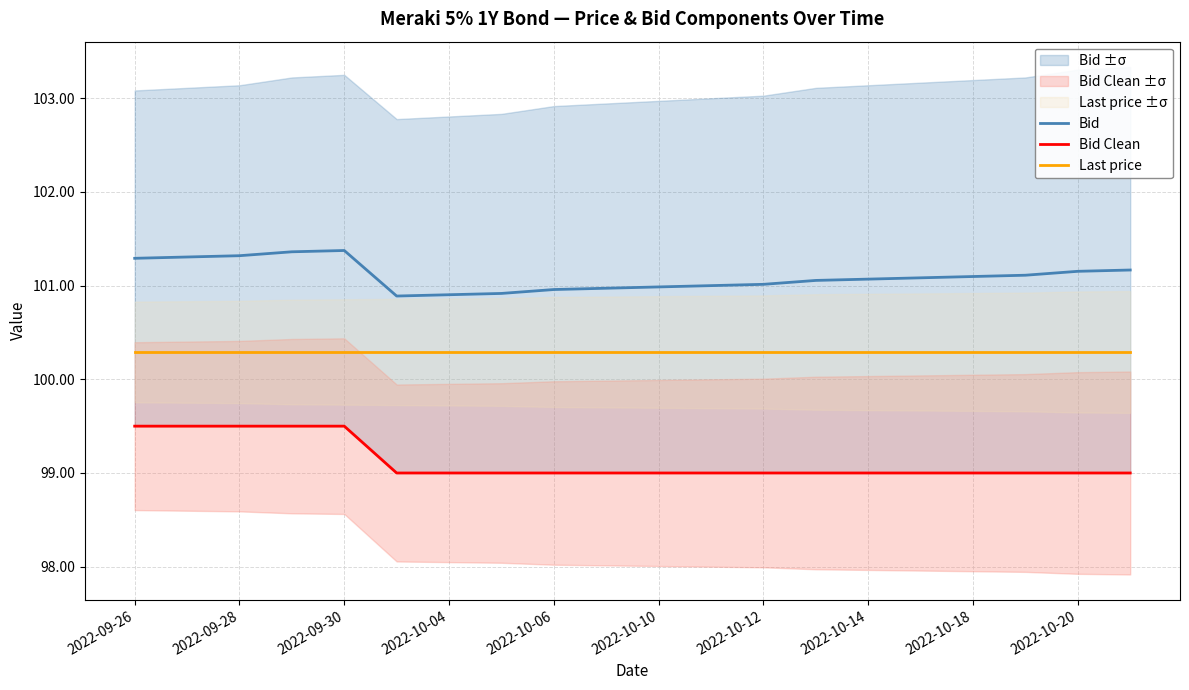

Reading right to left, list all the values displayed in this chart.

Bid: 101.2	101.2	101.1	101.1	101.1	101.1	101.1	101.0	101.0	101.0	101.0	101.0	100.9	100.9	100.9	101.4	101.4	101.3	101.3	101.3
Bid Clean: 99.0	99.0	99.0	99.0	99.0	99.0	99.0	99.0	99.0	99.0	99.0	99.0	99.0	99.0	99.0	99.5	99.5	99.5	99.5	99.5
Last price: 100.3	100.3	100.3	100.3	100.3	100.3	100.3	100.3	100.3	100.3	100.3	100.3	100.3	100.3	100.3	100.3	100.3	100.3	100.3	100.3